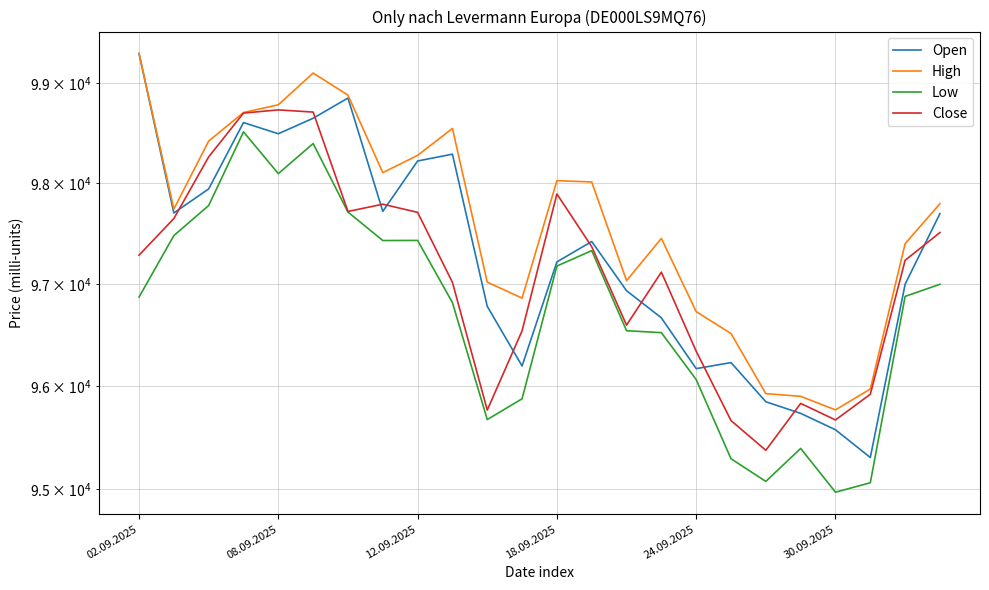

The value of Close at 9 is 37022. True or false?

False